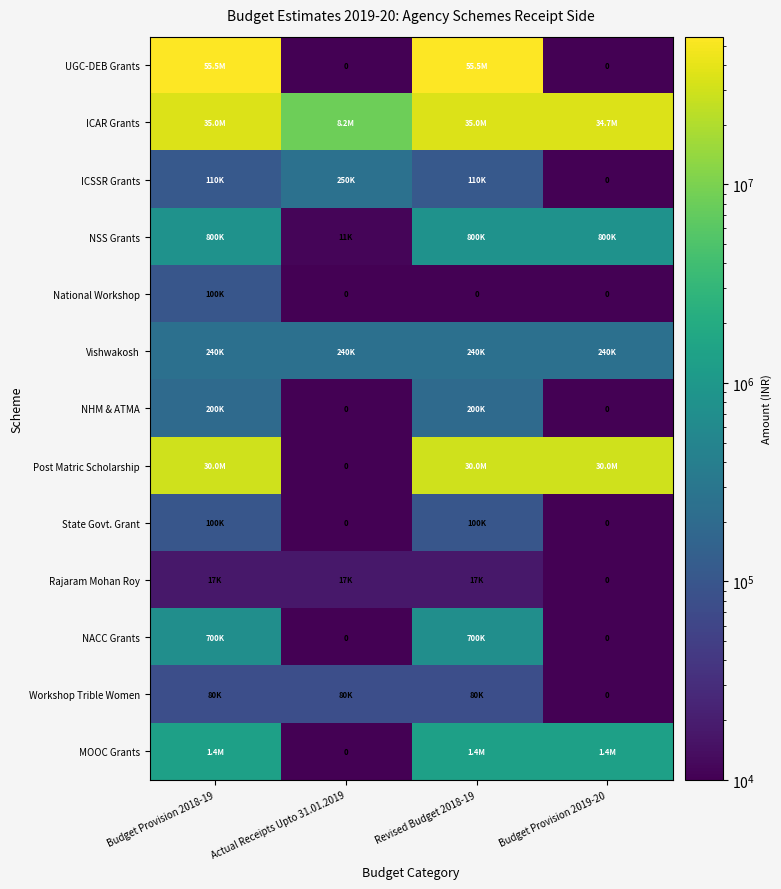

How many distinct data groups are displayed?

13